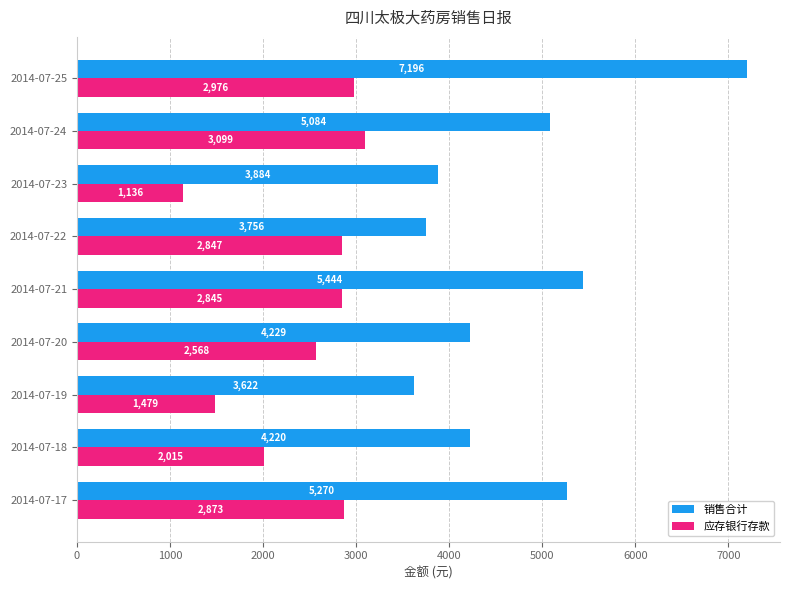

The 销售合计 series shows 4228.6 at 2014-07-20. True or false?

True